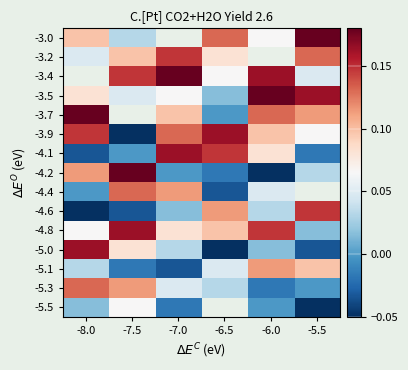

The -4.8 series shows 0.0 at -7.0. True or false?

False